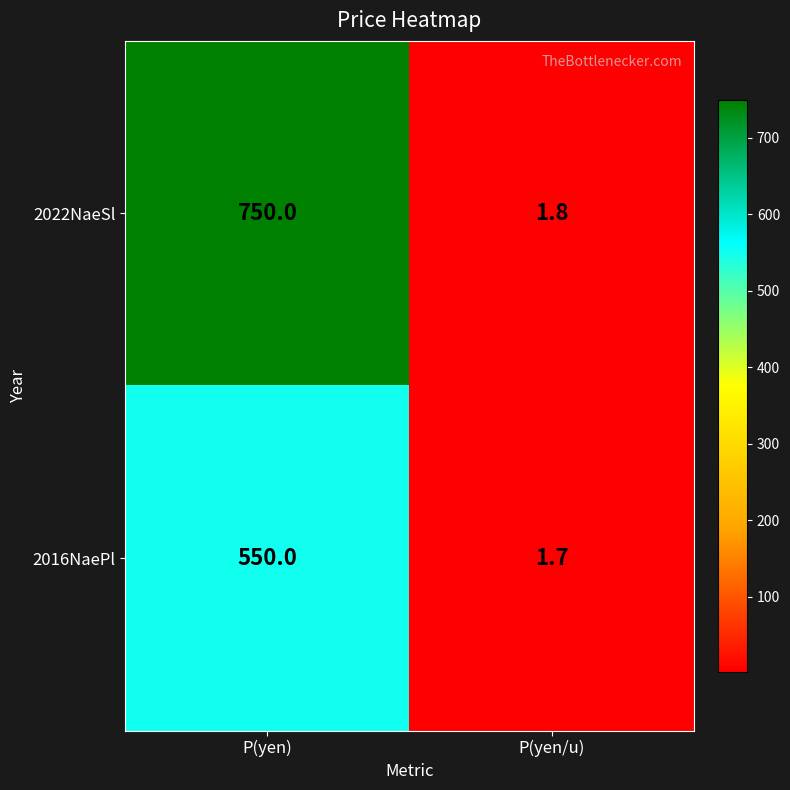

What is the approximate value of 2016NaePl at P(yen)?

550.0